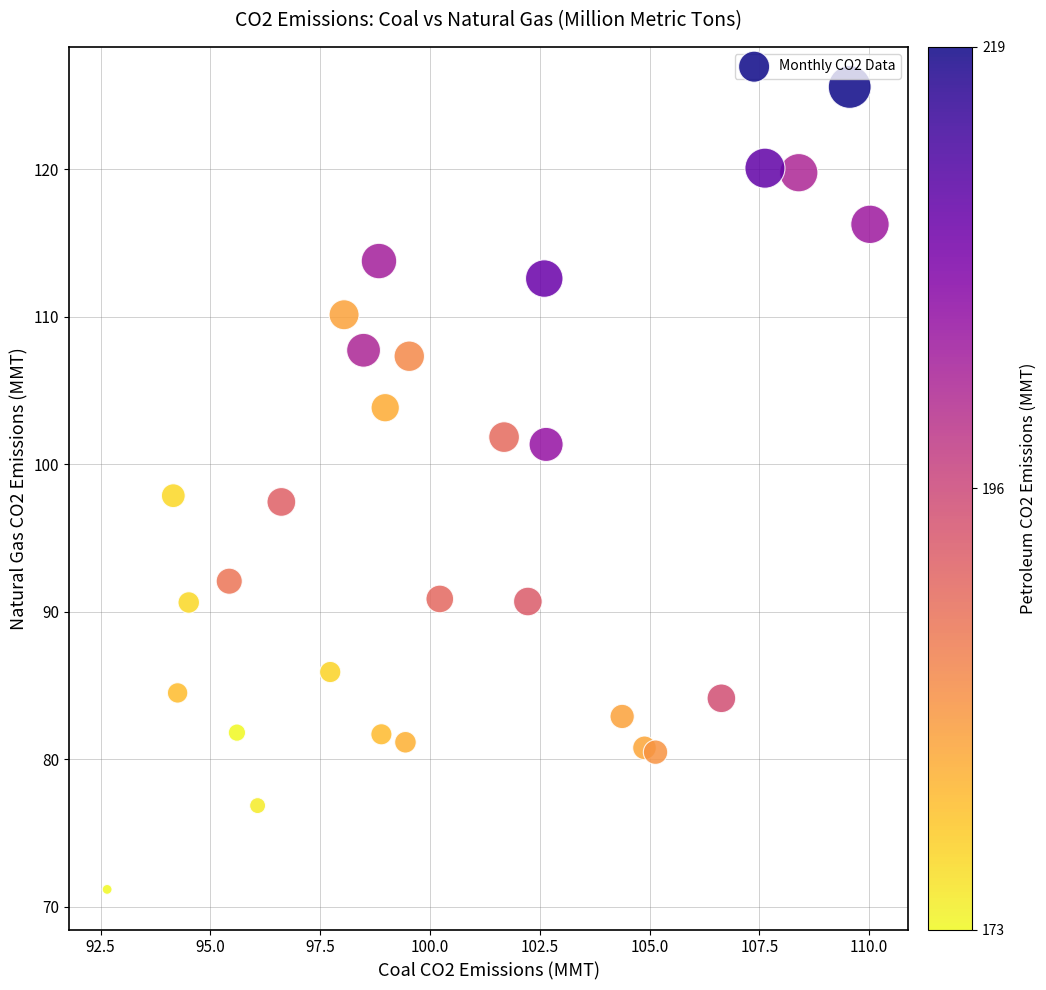

What is the range of Y values (max minus min)?

54.4